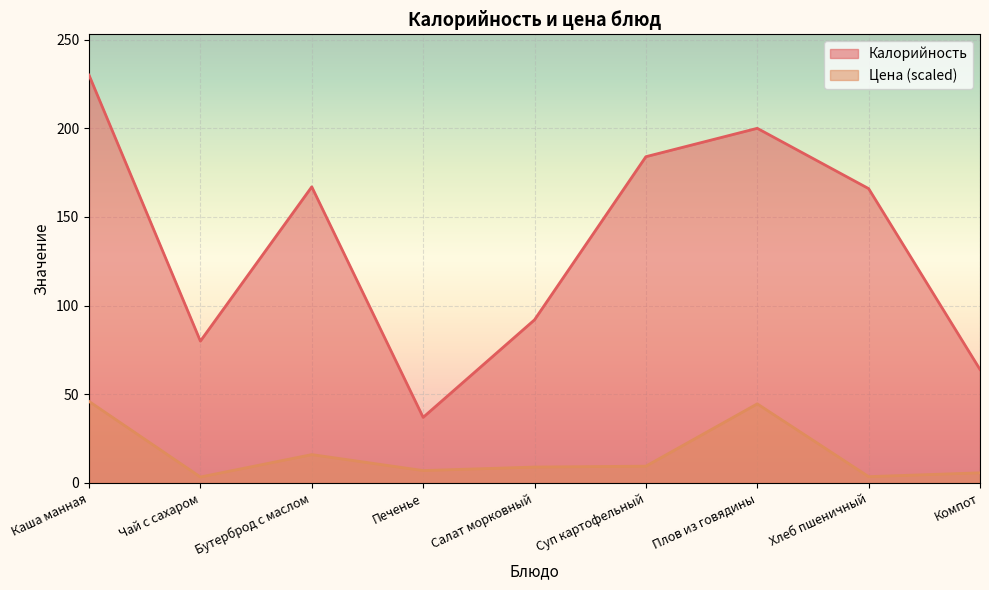

What is the difference between the Цена values at Бутерброд с маслом and Чай с сахаром?

12.6